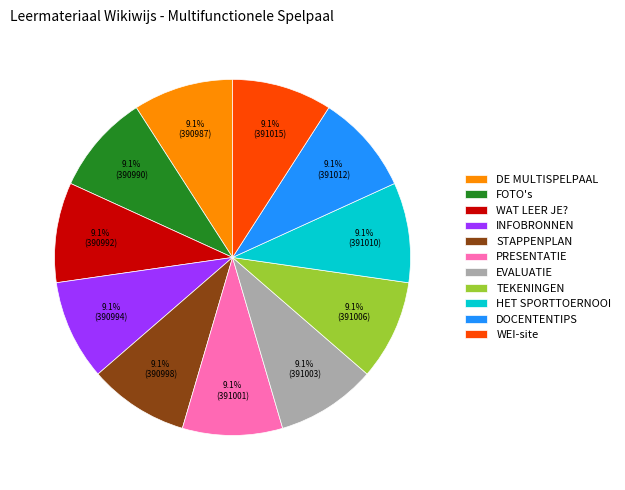

True or false: EVALUATIE accounts for 1% of the total.

False